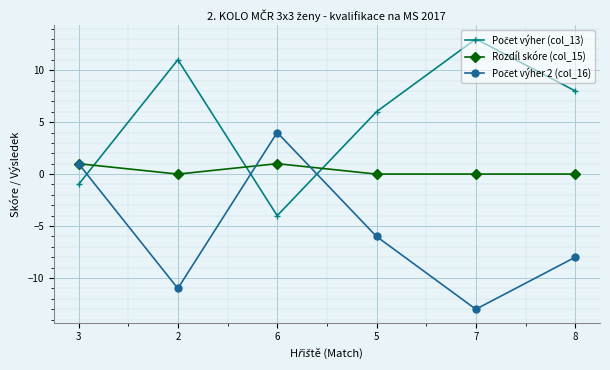

Count the number of data series in this chart.

3